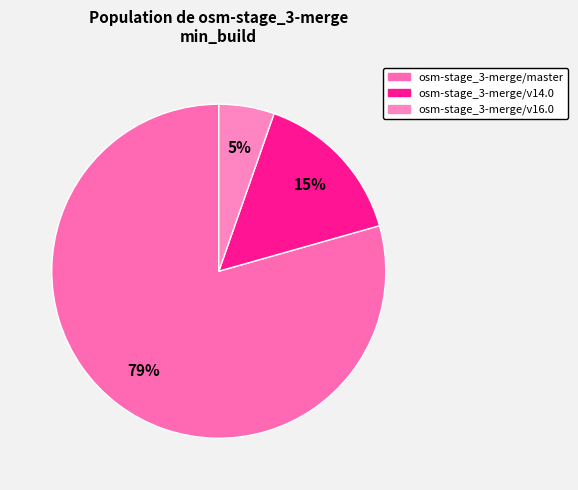

What is the ratio of the value at osm-stage_3-merge/v14.0 to the value at osm-stage_3-merge/v16.0?

2.8